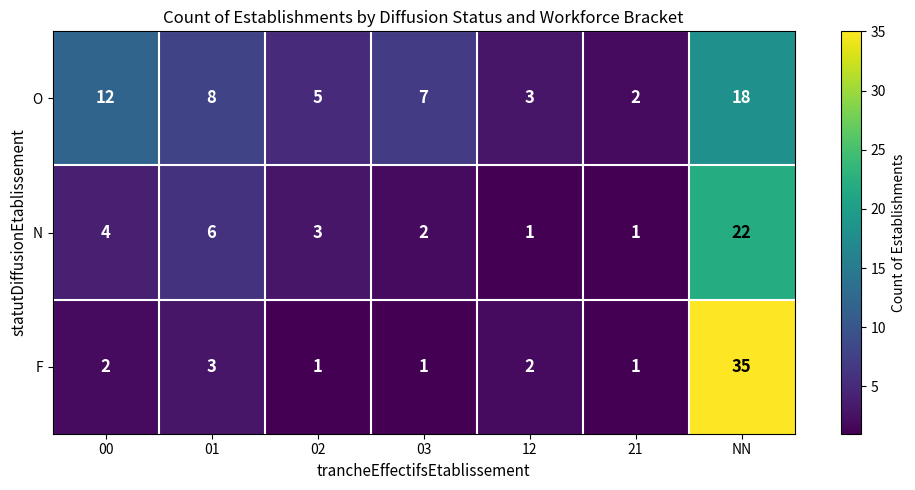

What is the difference between the highest and lowest values at 12?

2